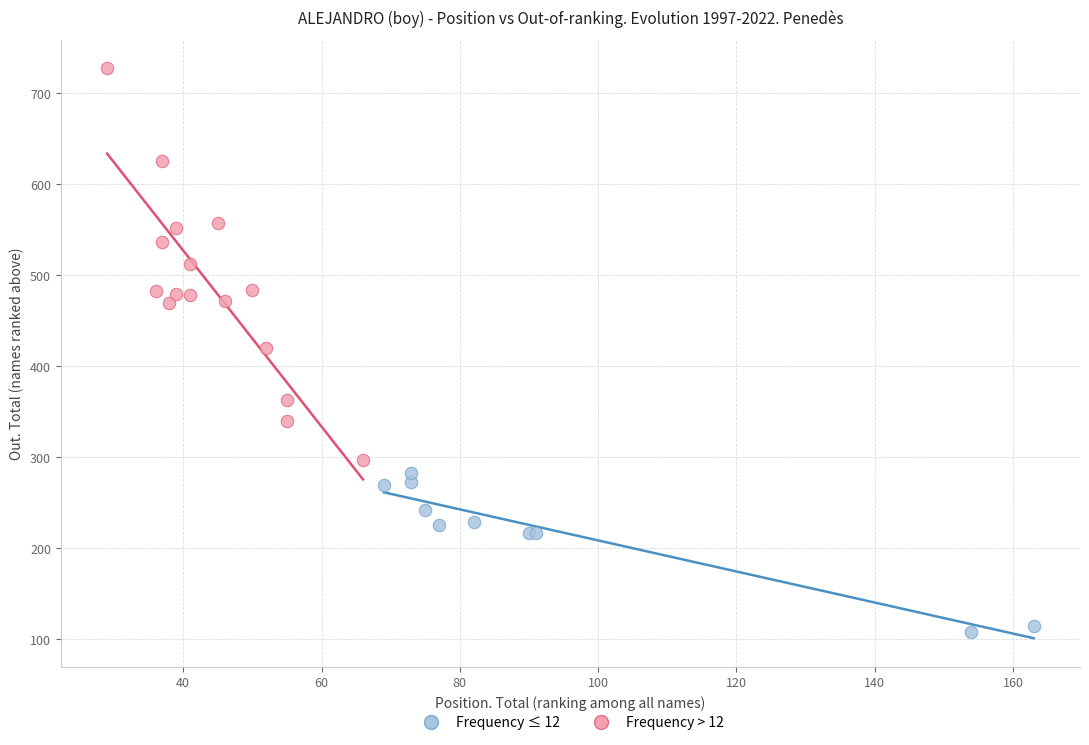

Which series reaches the maximum Y coordinate?

Frequency > 12